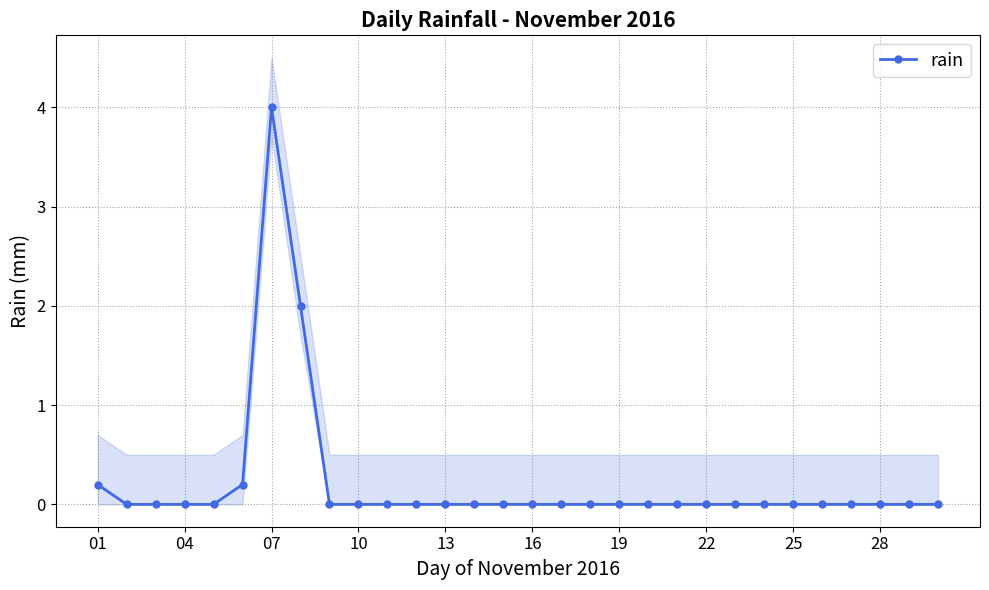

Is it true that rain equals 2.5 at 22?

False